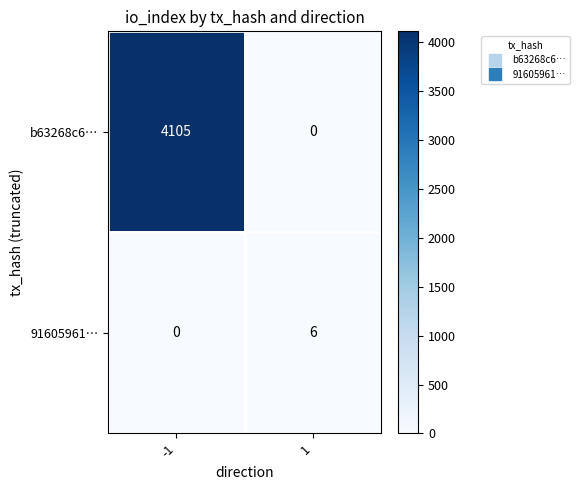

What is the highest value of the b63268c6… series?

4105